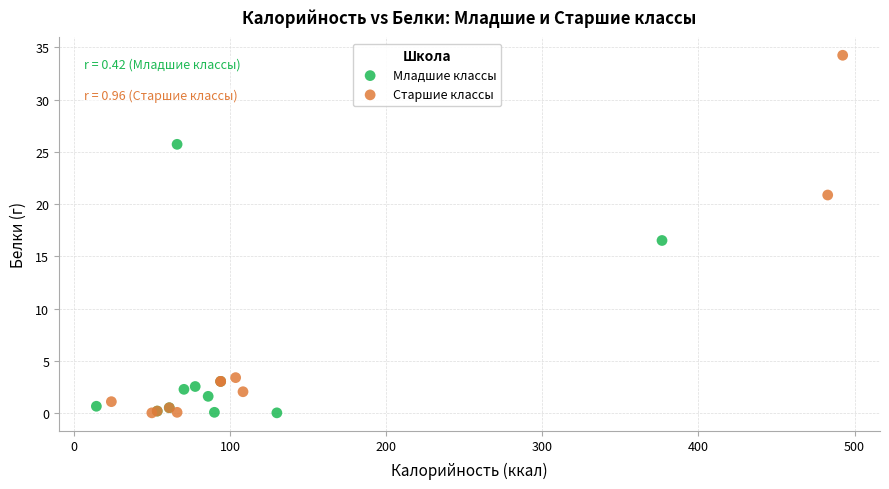

Which series has the widest spread of Y values?

Старшие классы